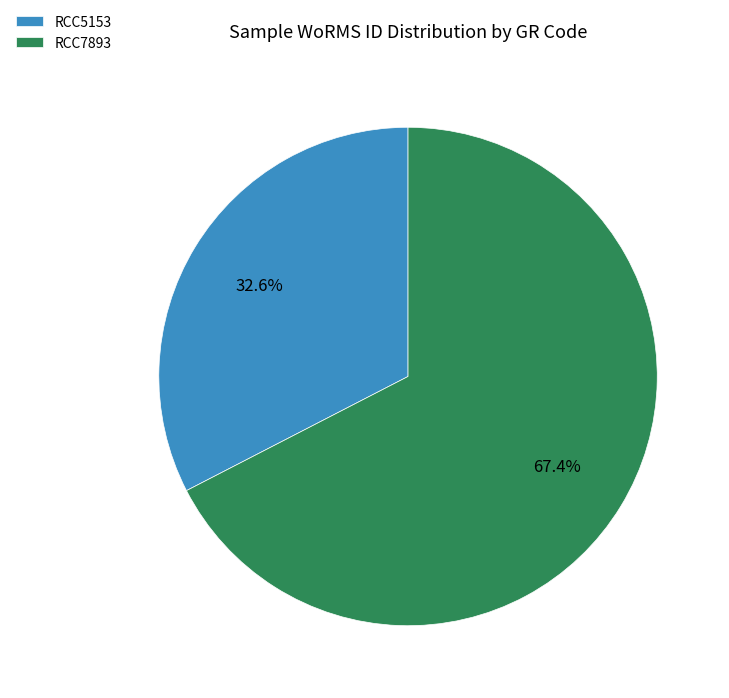

What portion of the pie excludes RCC5153?

67.4%